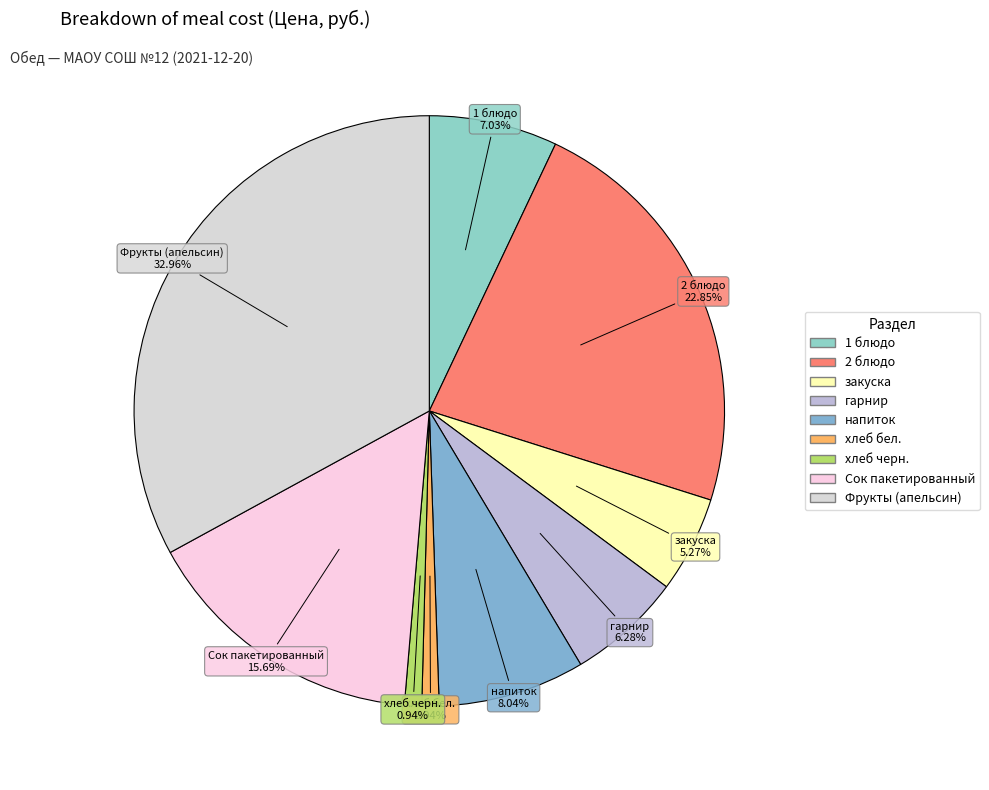

Is хлеб бел. the majority of the pie?

No